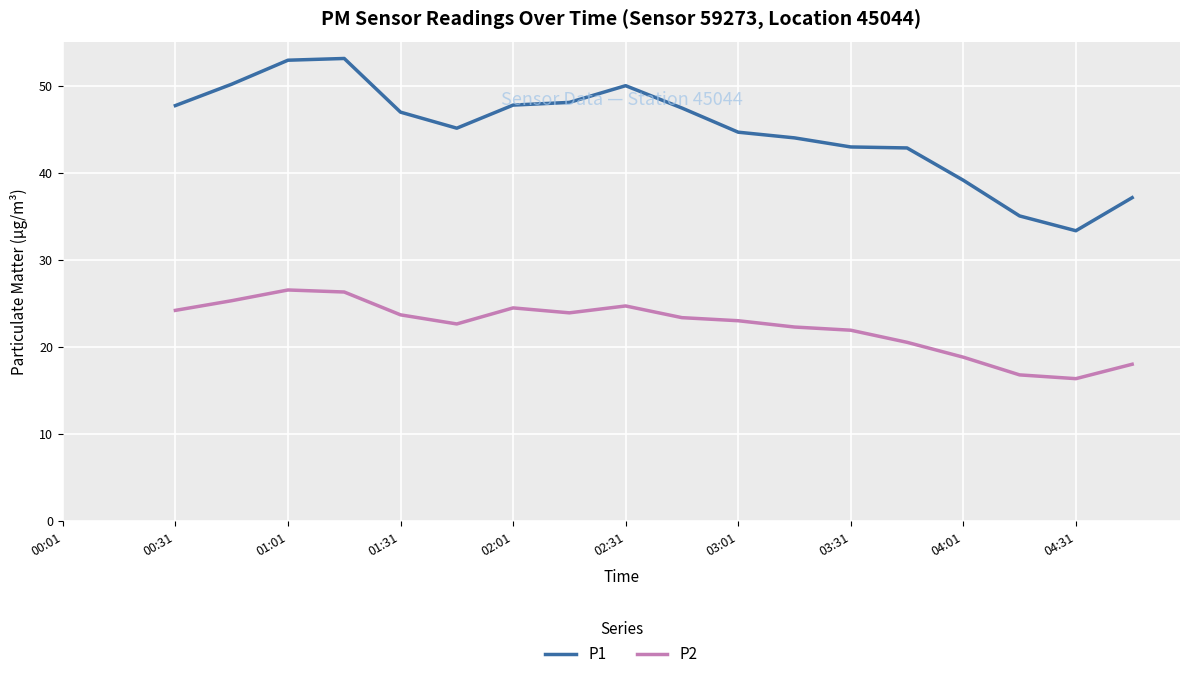

How many series are shown in this chart?

2